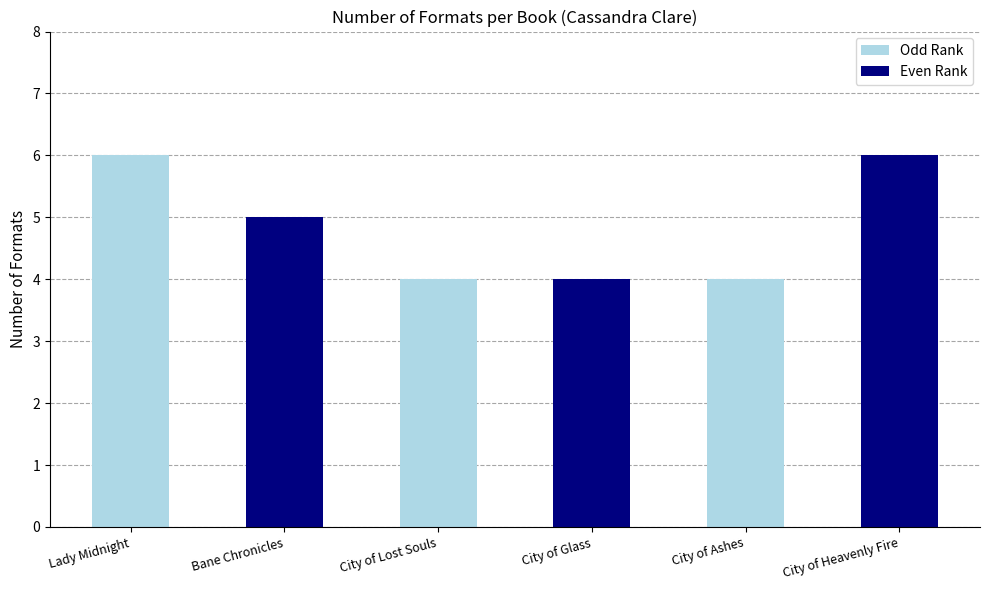

Reading right to left, extract all data points from this chart.

6	4	4	4	5	6